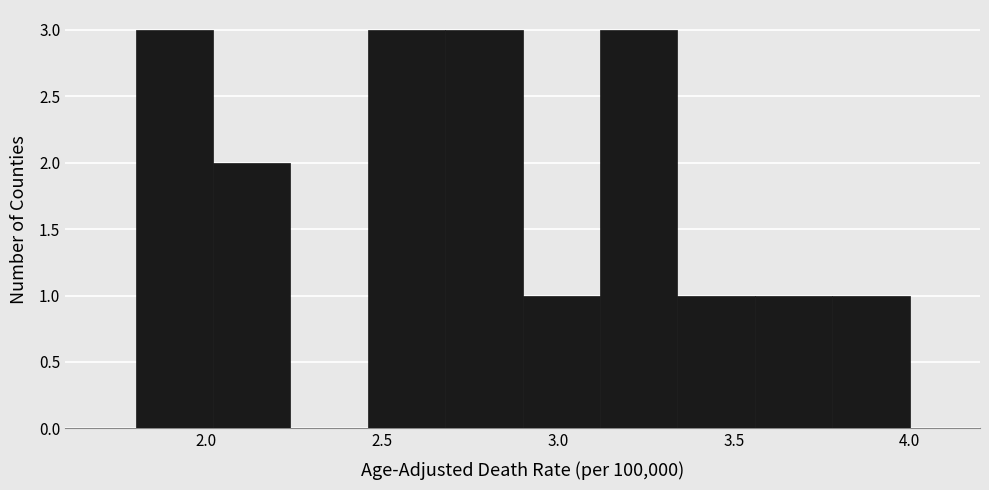

What is the height of the bar covering 3.56 to 3.78 on the x-axis? Neither the bar edges nor the heights are printed on the chart, so give them approximately, as read against the axes.

1